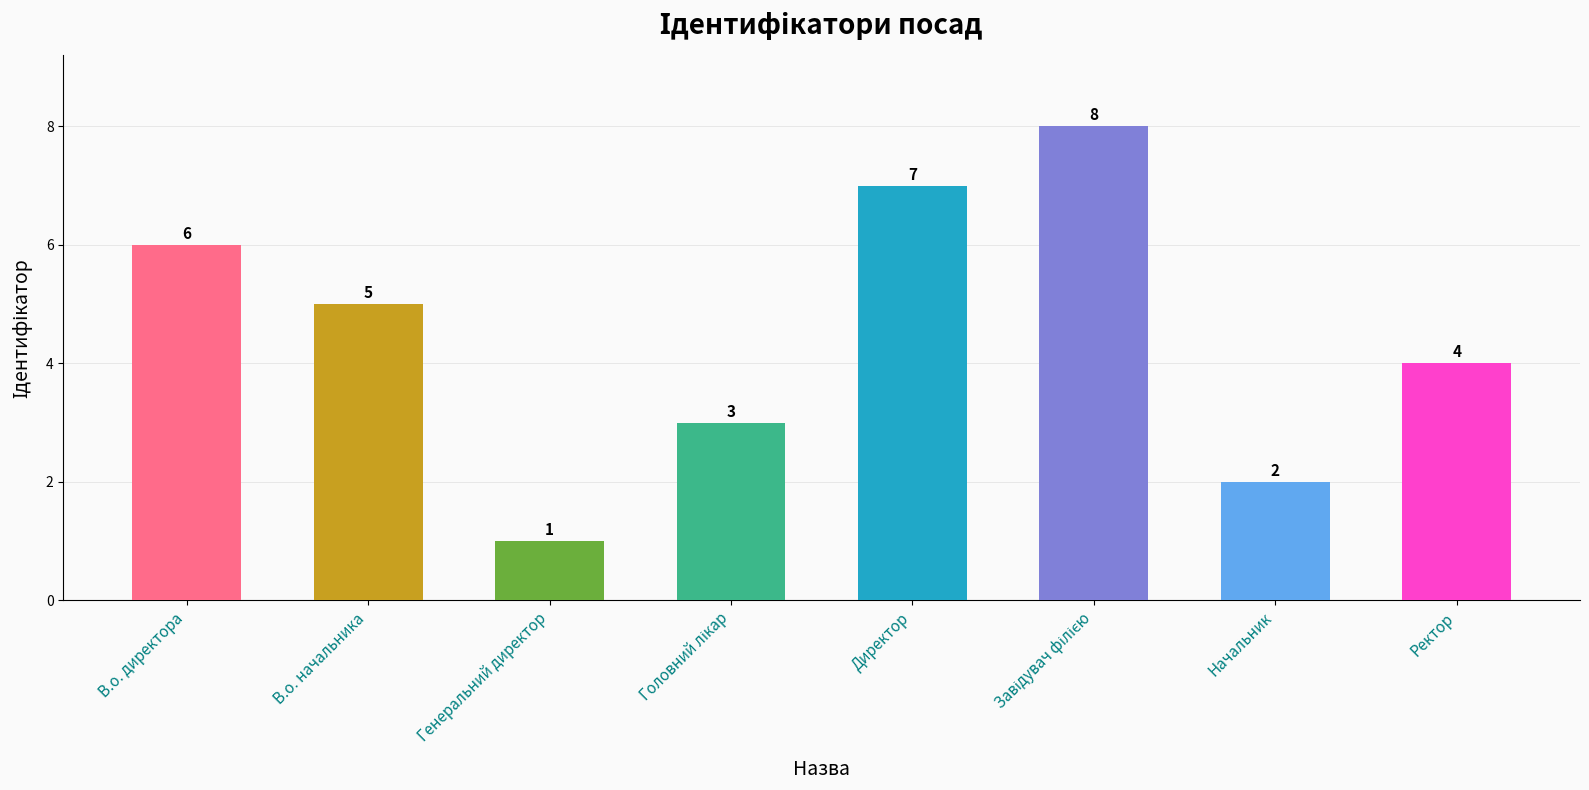

Which has a higher value, Начальник or Ректор?

Ректор